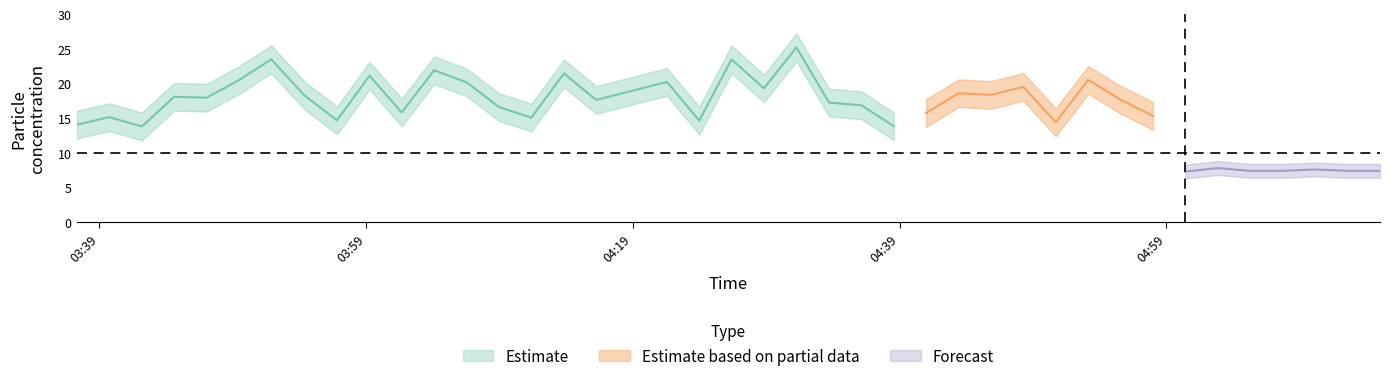

How many data points in PMS_P1_upper are above 8?

39